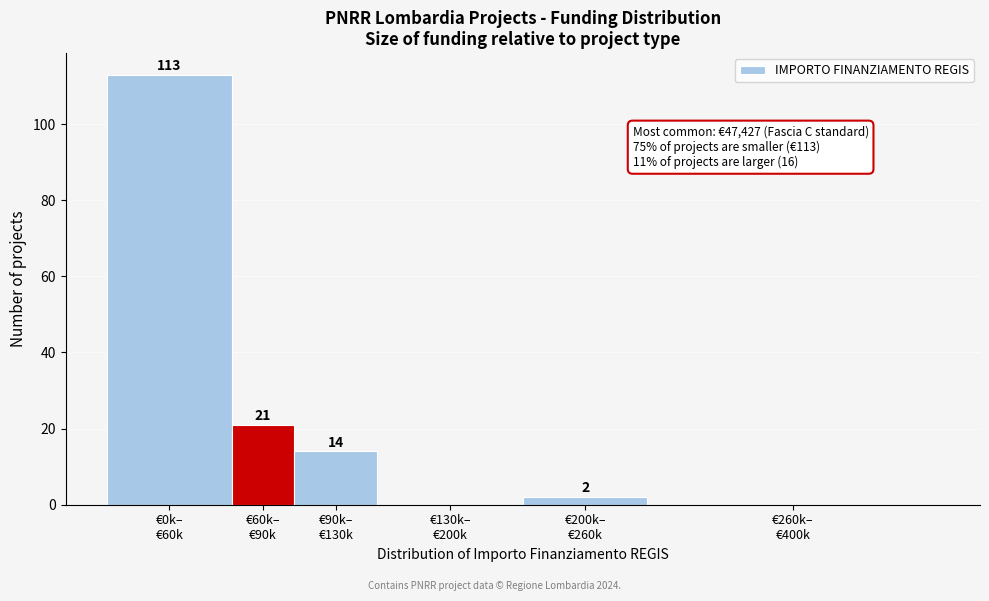

What is the sum of all values?

150